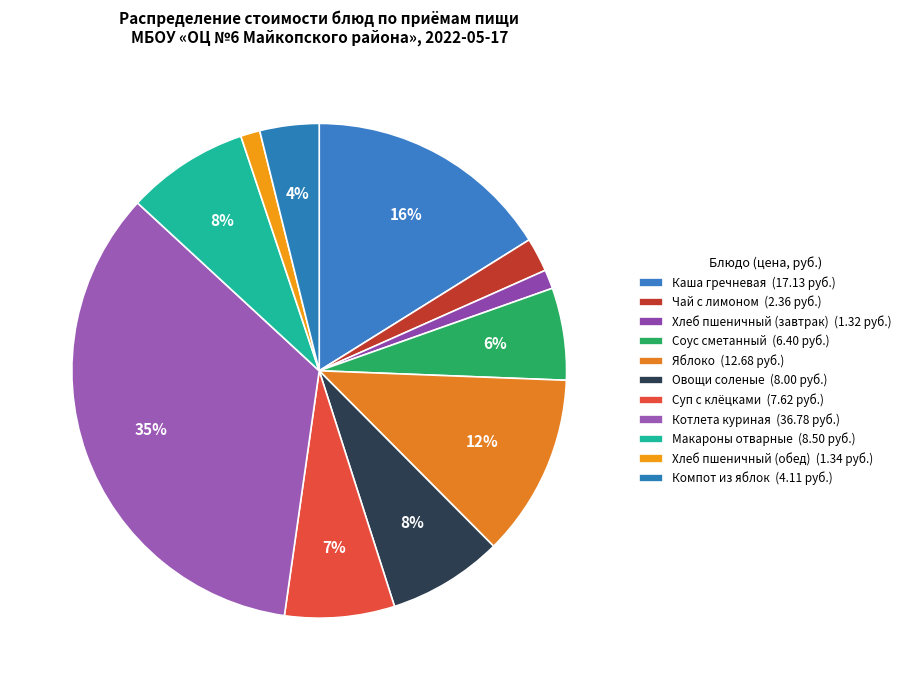

To the nearest percent, what is the difference between the Каша гречневая and Яблоко slice percentages?

4%